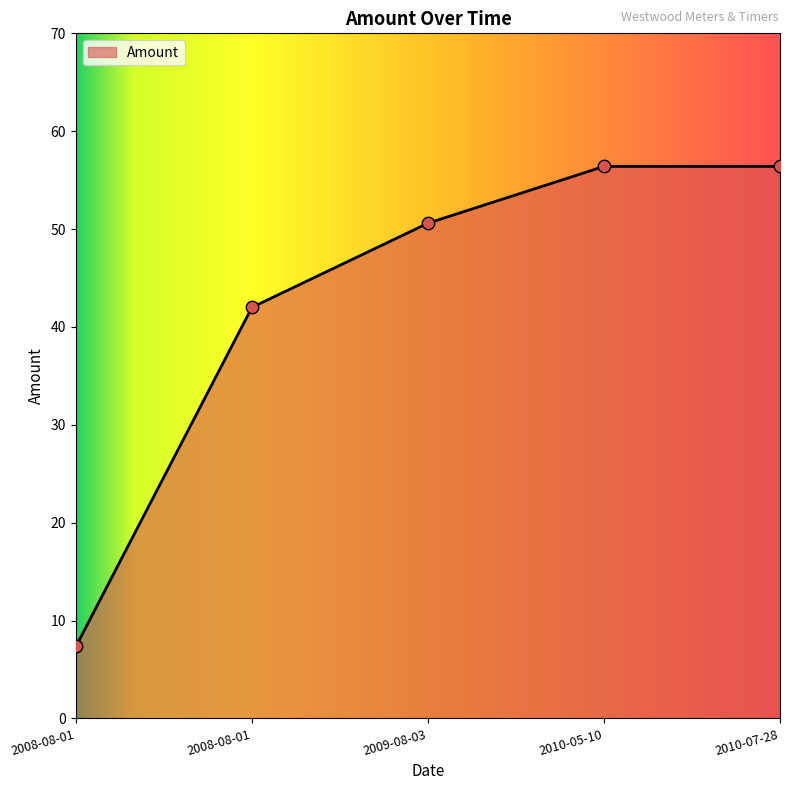

What is the ratio of the value at 2008-08-01 to the value at 2010-07-28?

0.1